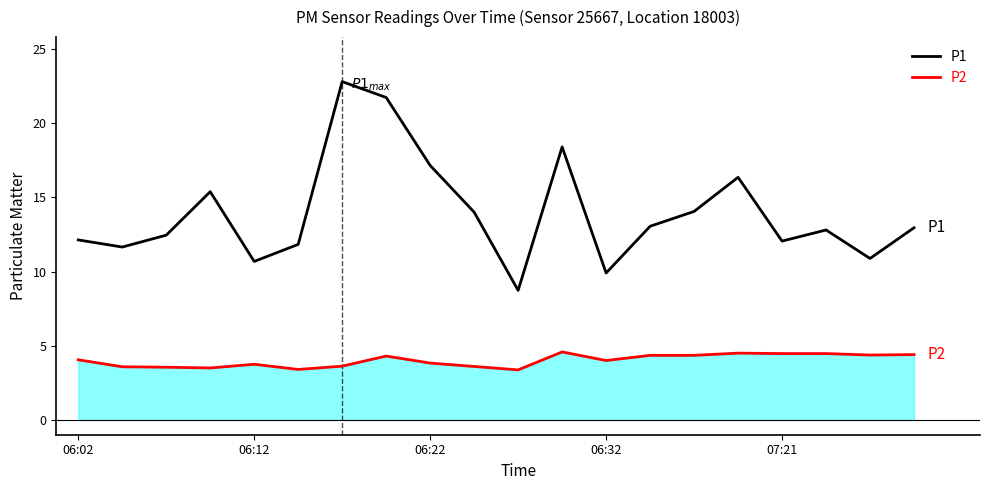

What is the average value of the P2 series?

4.0